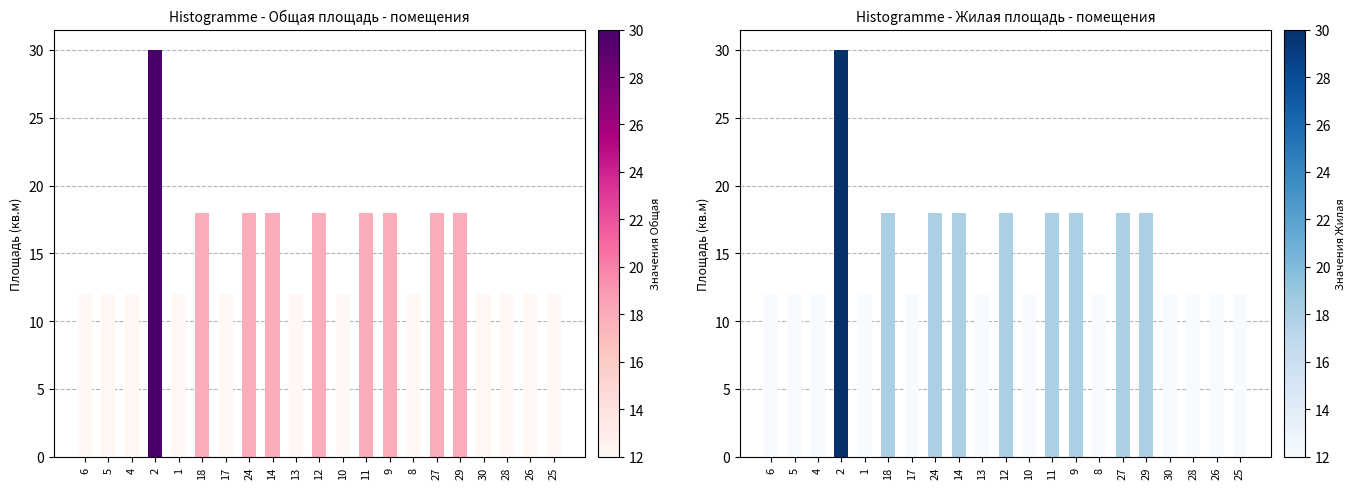

The Общая площадь series shows 2 at 1. True or false?

False